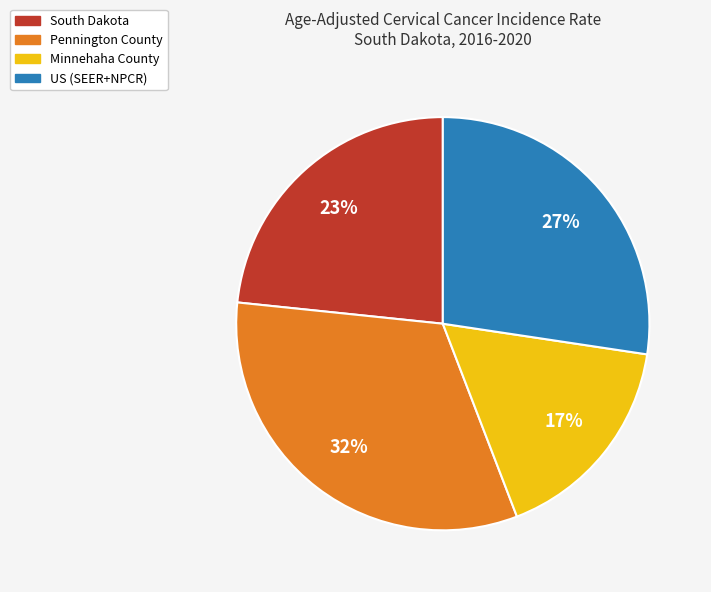

Which has a higher value, Pennington County or Minnehaha County?

Pennington County